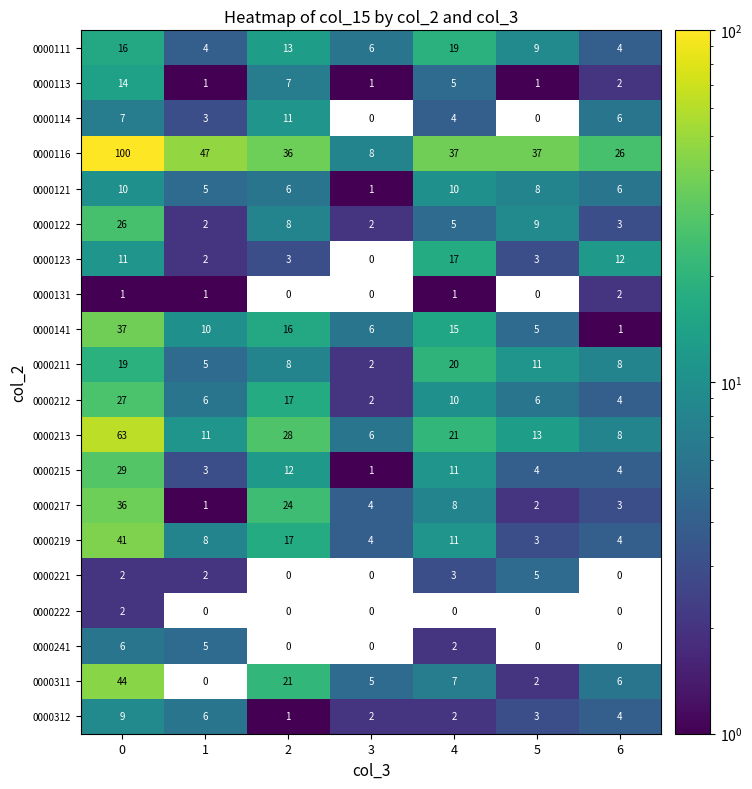

The value of 0000215 at 5 is 7. True or false?

False